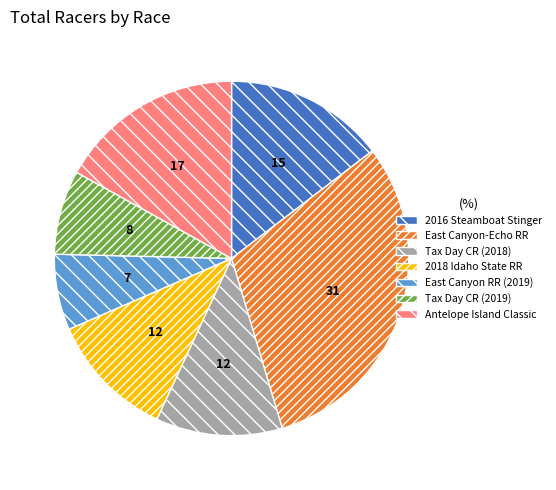

What is the largest slice in the pie chart?

East Canyon-Echo RR